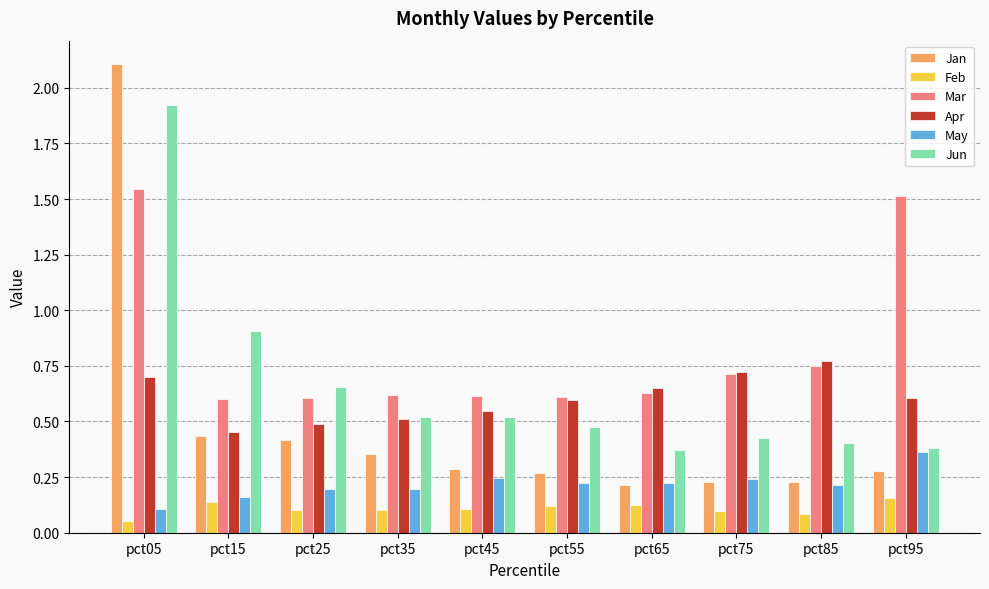

How many categories are shown in the chart?

10